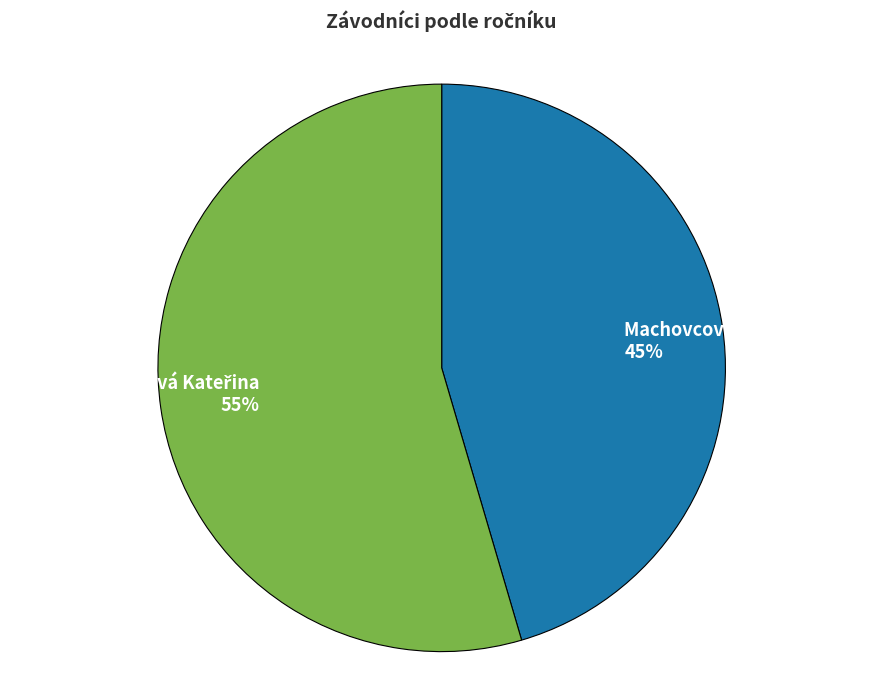

Does Machovcová Julie 45% account for over 50% of the chart?

No